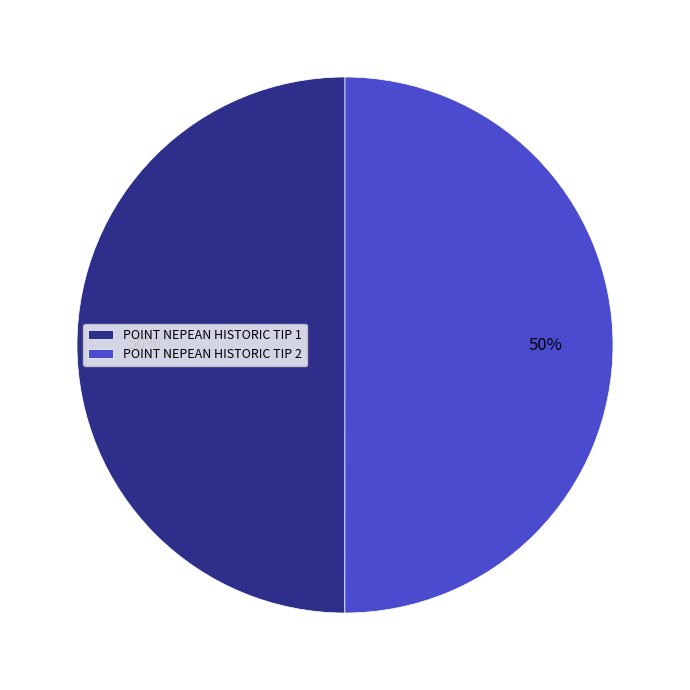

The POINT NEPEAN HISTORIC TIP 1 slice represents 50% of the pie. True or false?

True